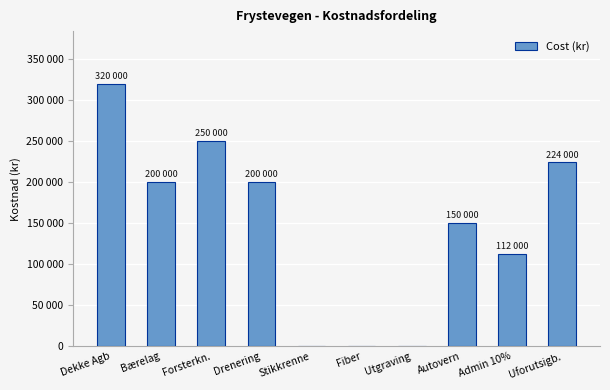

What is the difference between the maximum and minimum values?

320000